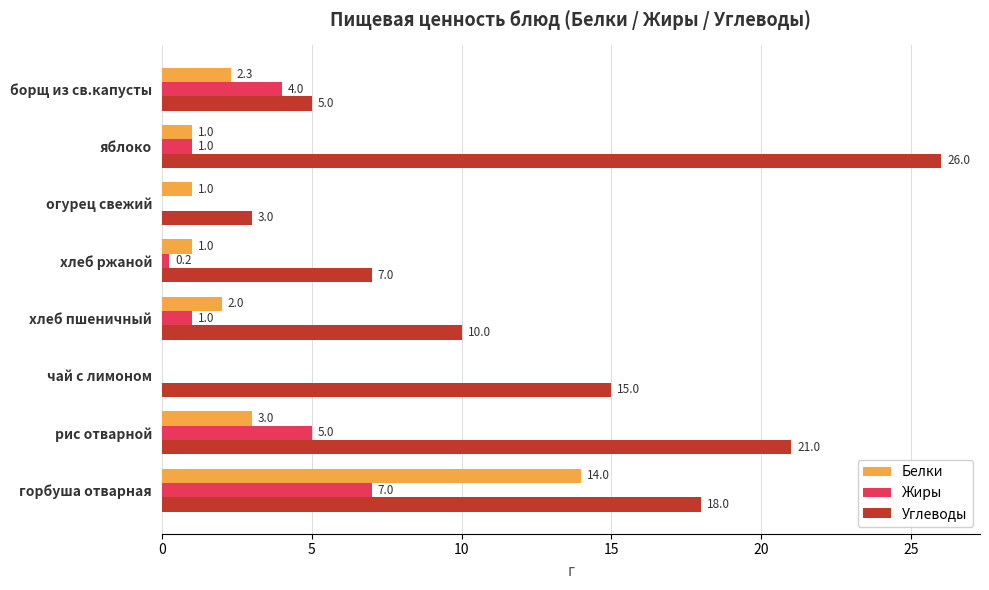

What is the highest value of the Жиры series?

7.0